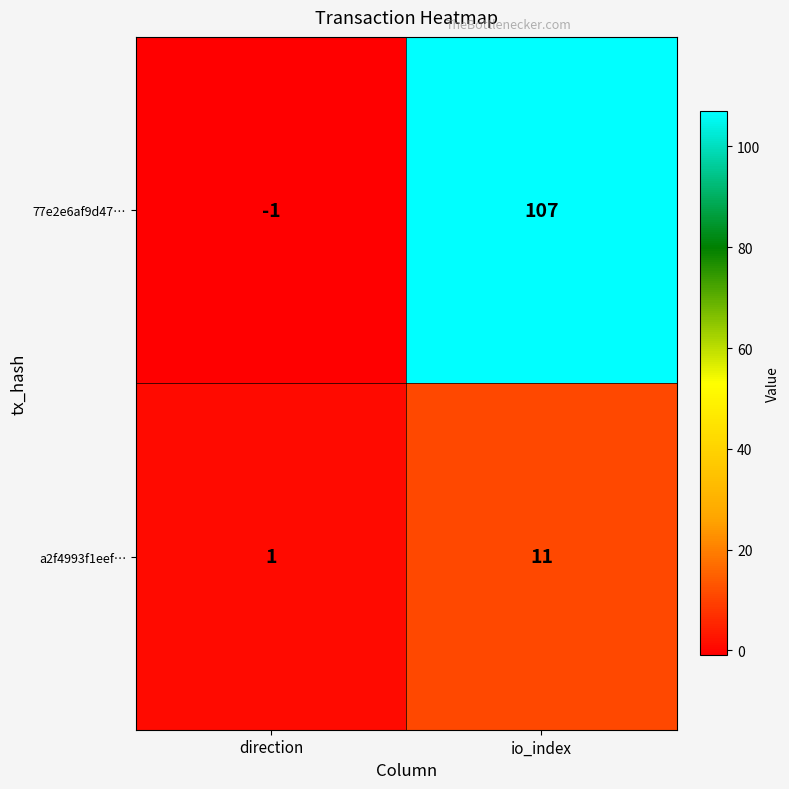

Reading right to left, transcribe all the data shown in this chart.

77e2e6af9d47…: 107	-1
a2f4993f1eef…: 11	1